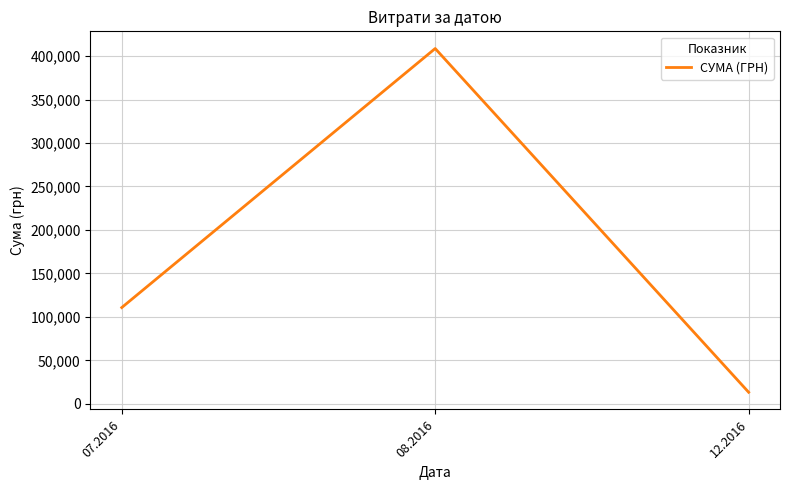

Rank the categories by value from lowest to highest.

12.2016, 07.2016, 08.2016